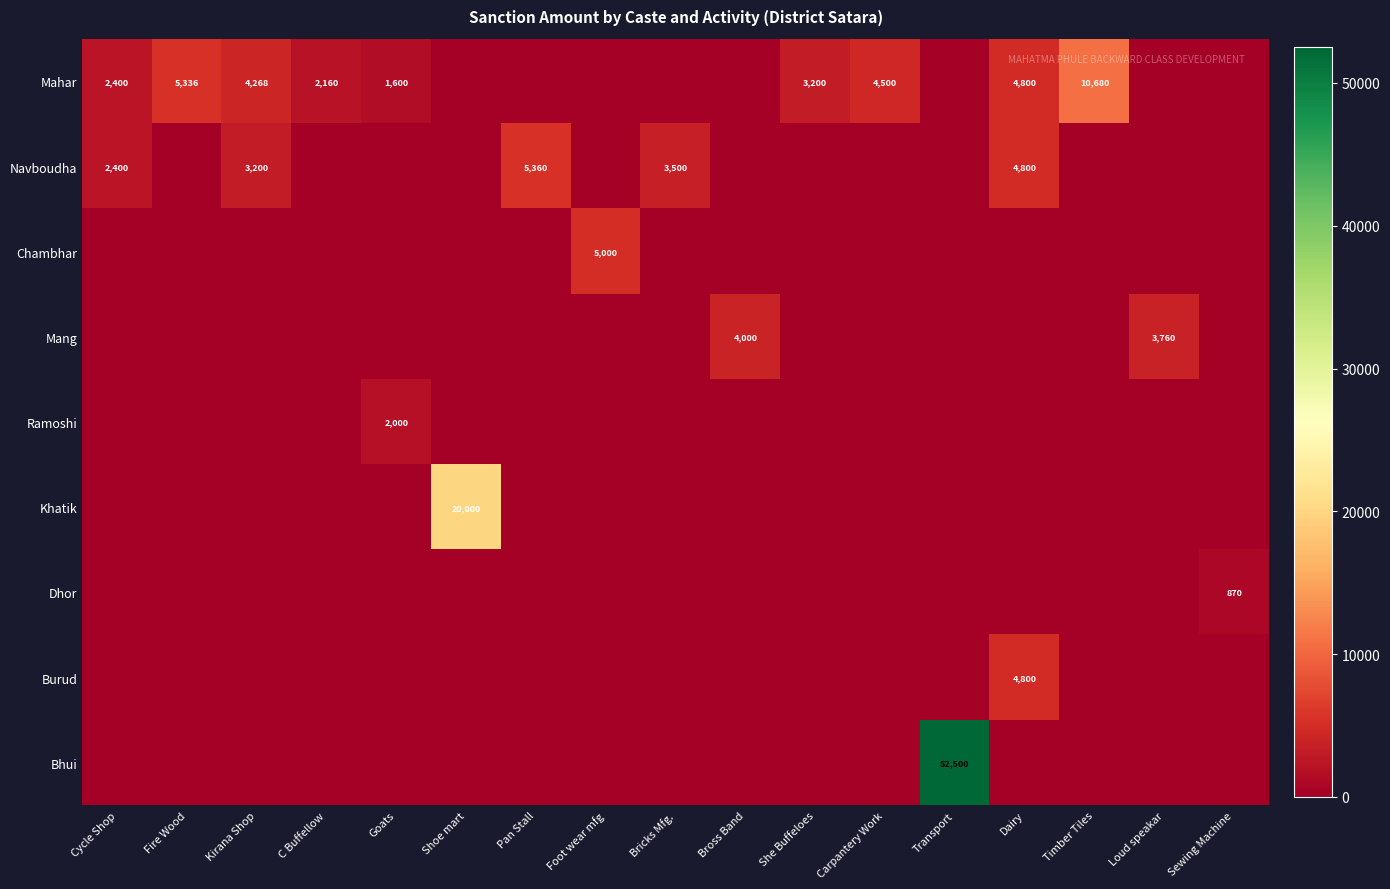

Which series has the largest total across all categories?

Bhui